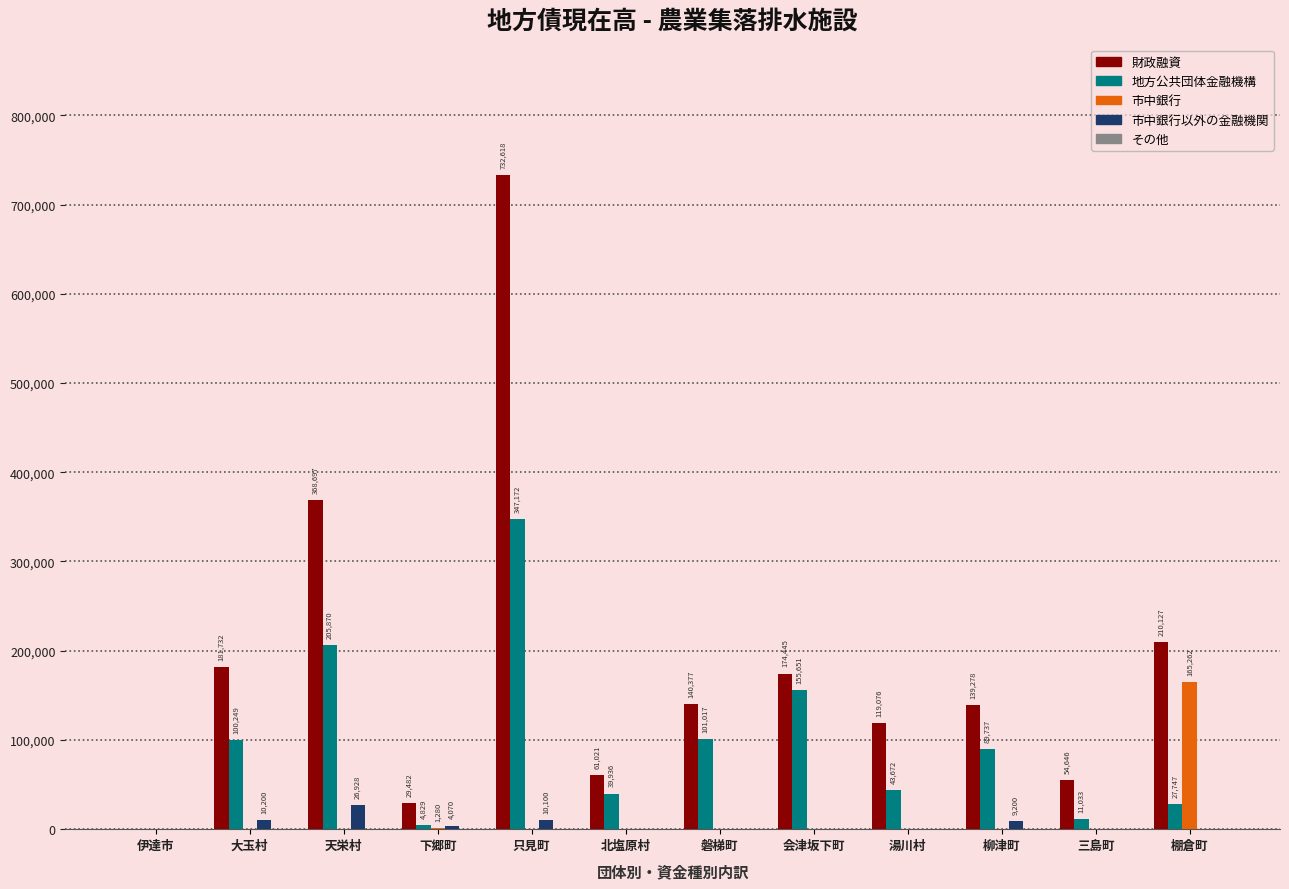

The value of 財政融資 at 天栄村 is 368697. True or false?

True